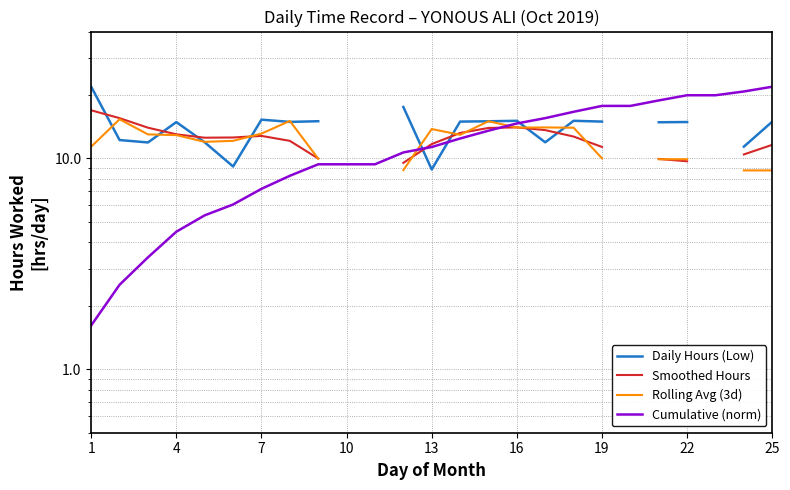

How many data points in Smoothed Hours are above 12?

13